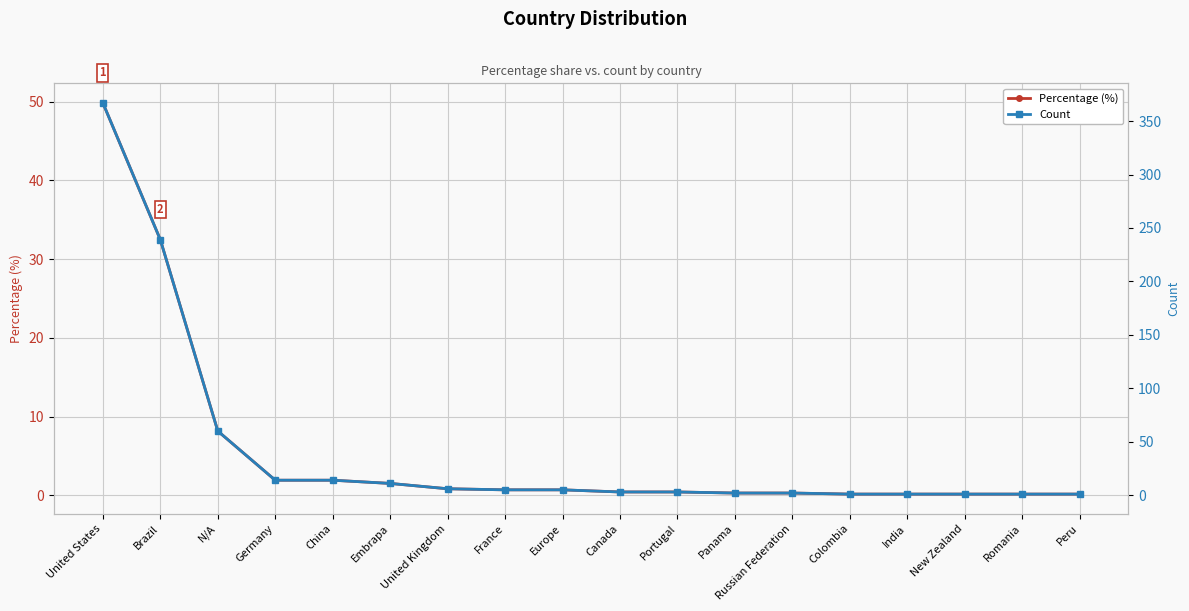

True or false: Percentage (%) and Count cross at least once.

False